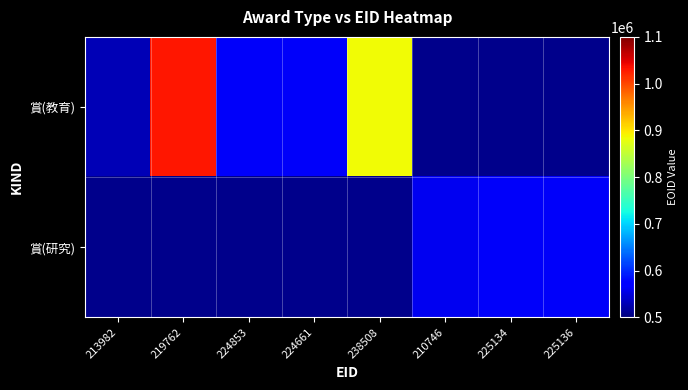

The value of 賞(教育) at 224853 is 564754.0. True or false?

True